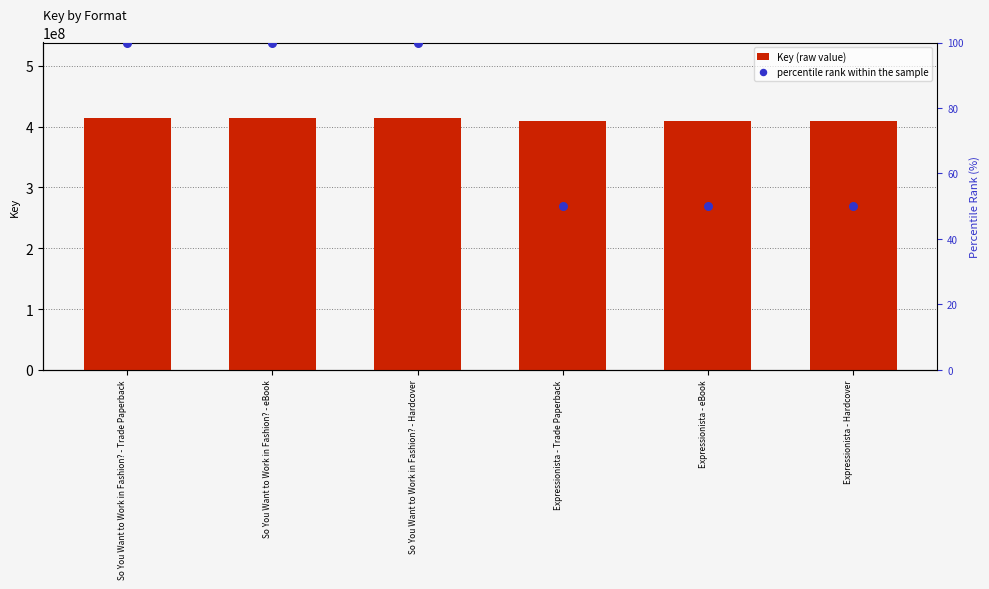

Which series has the largest total across all categories?

Key (raw value)